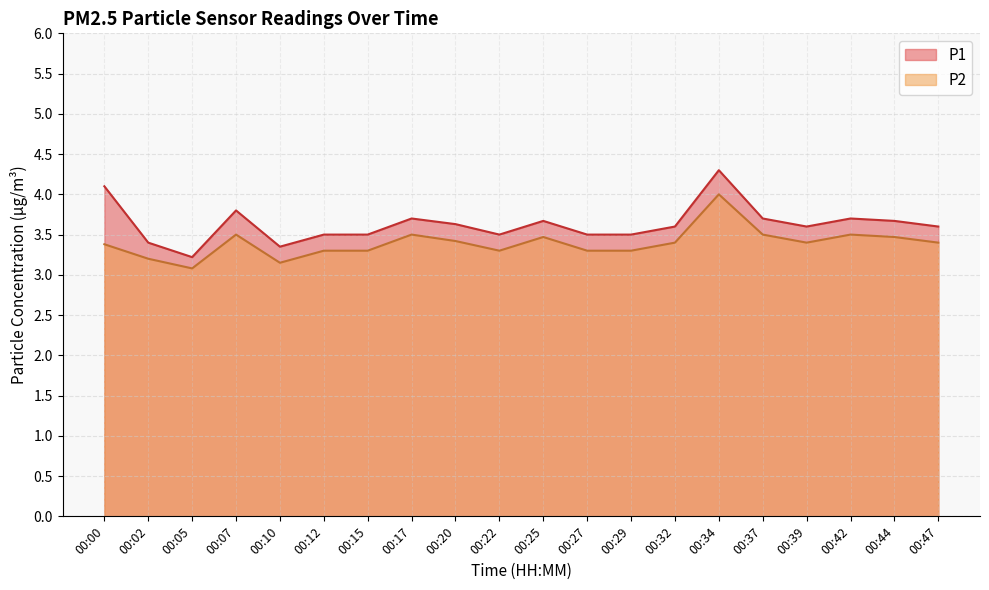

Reading left to right, what are all the values shown in this chart?

P1: 00:00=4.1	00:02=3.4	00:05=3.2	00:07=3.8	00:10=3.4	00:12=3.5	00:15=3.5	00:17=3.7	00:20=3.6	00:22=3.5	00:25=3.7	00:27=3.5	00:29=3.5	00:32=3.6	00:34=4.3	00:37=3.7	00:39=3.6	00:42=3.7	00:44=3.7	00:47=3.6
P2: 00:00=3.4	00:02=3.2	00:05=3.1	00:07=3.5	00:10=3.1	00:12=3.3	00:15=3.3	00:17=3.5	00:20=3.4	00:22=3.3	00:25=3.5	00:27=3.3	00:29=3.3	00:32=3.4	00:34=4.0	00:37=3.5	00:39=3.4	00:42=3.5	00:44=3.5	00:47=3.4